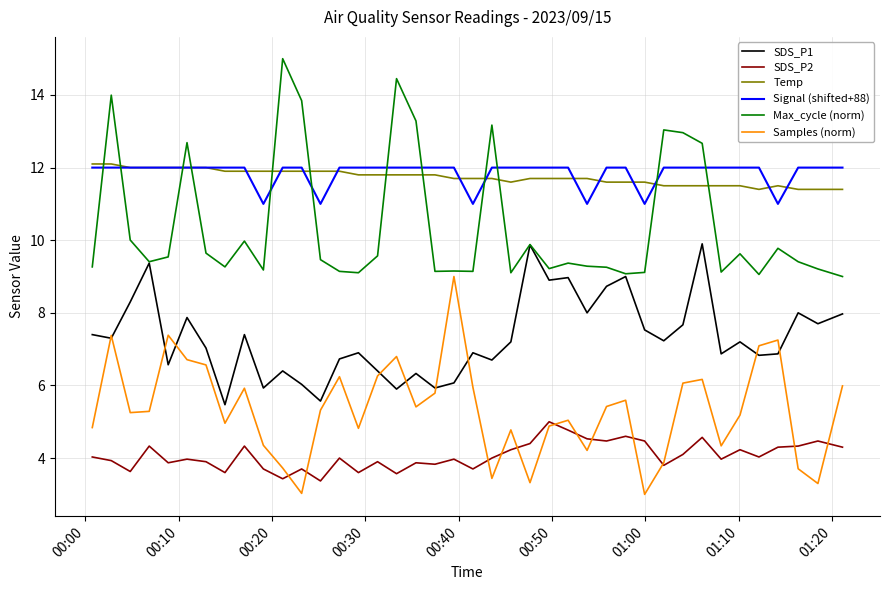

True or false: Temp and SDS_P1 intersect in this chart.

False